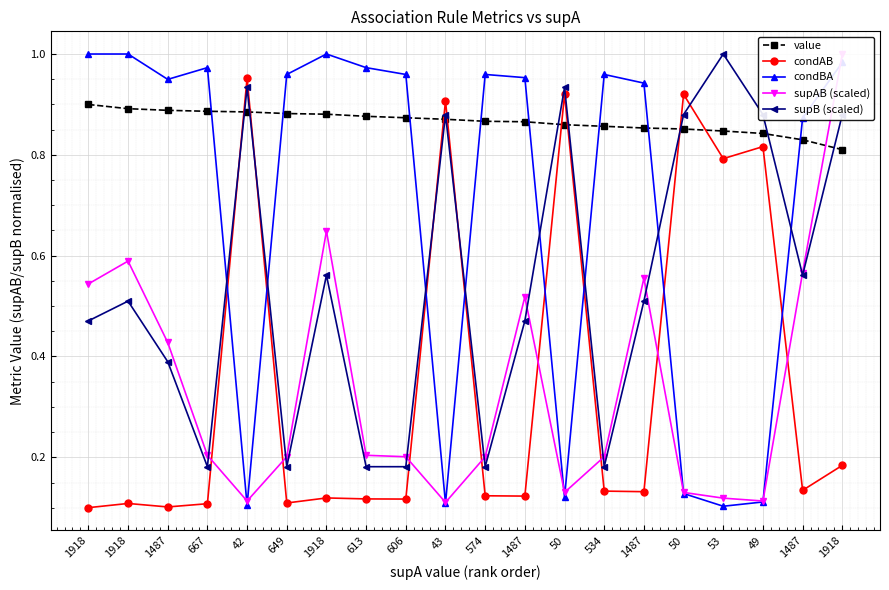

Is this an area chart (filled region under the line)?

No